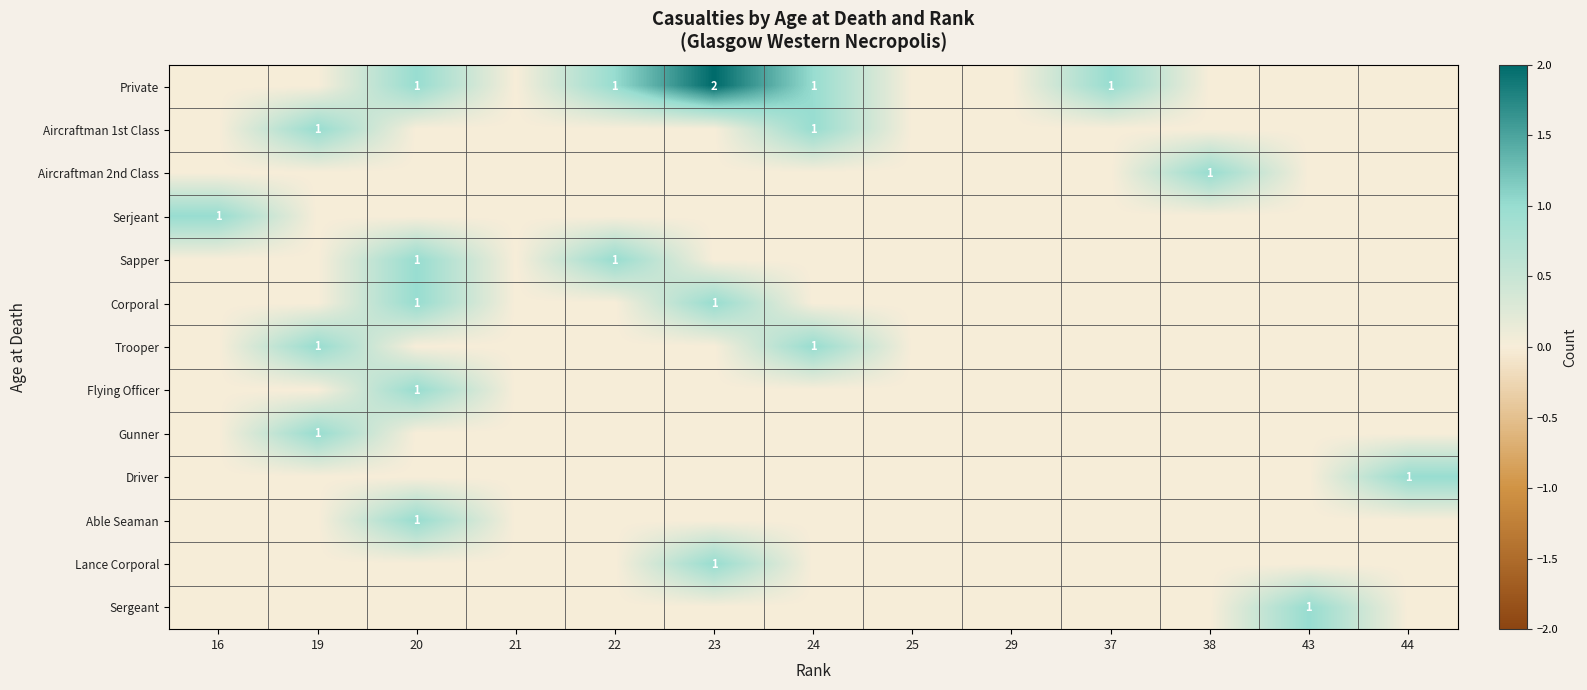

At 21, list the series in order from smallest to largest.

Private, Aircraftman 1st Class, Aircraftman 2nd Class, Serjeant, Sapper, Corporal, Trooper, Flying Officer, Gunner, Driver, Able Seaman, Lance Corporal, Sergeant